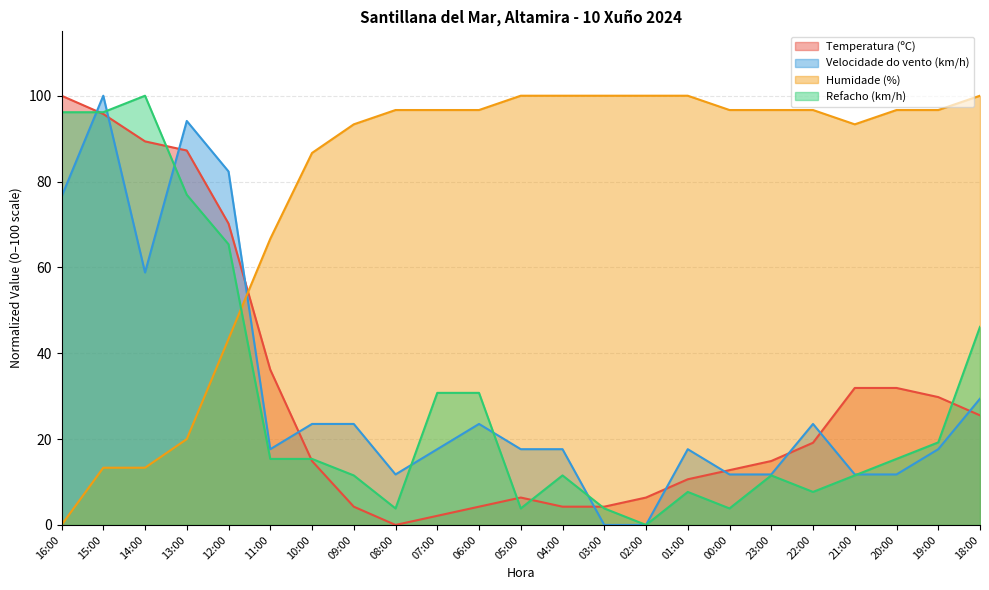

How many times do Velocidade do vento (km/h) and Temperatura (ºC) cross each other?

11